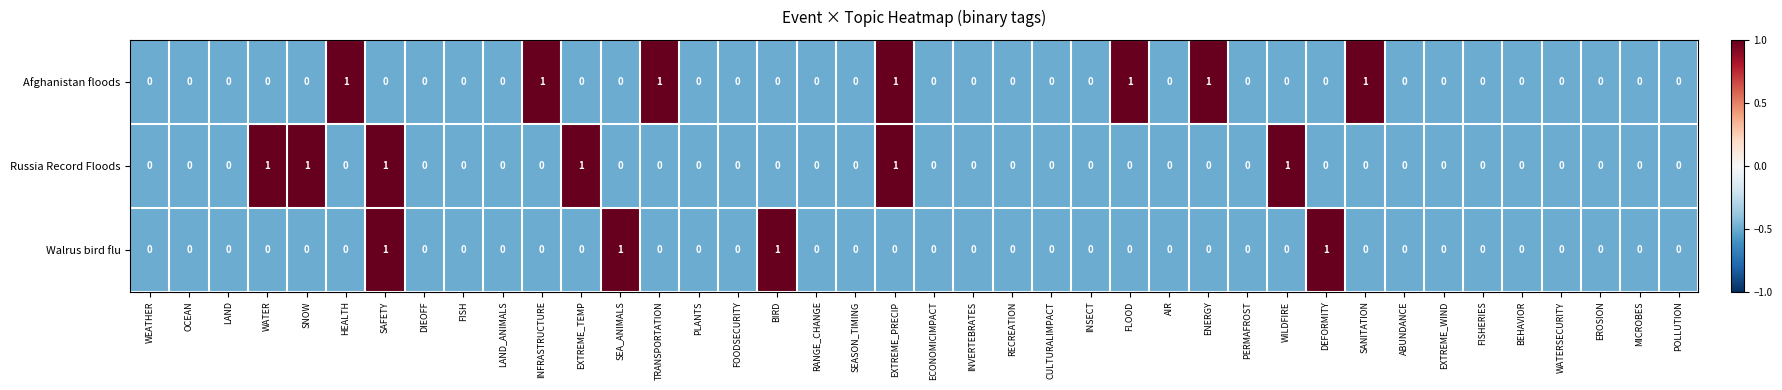

Which series has the largest total across all categories?

Afghanistan floods